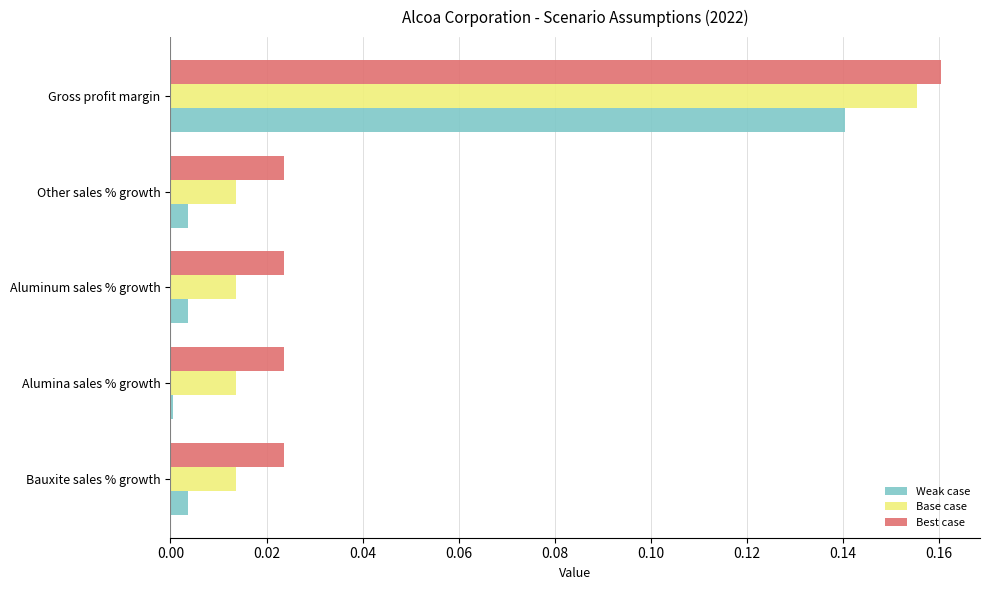

Is it true that Base case equals 0.0 at Other sales % growth?

True